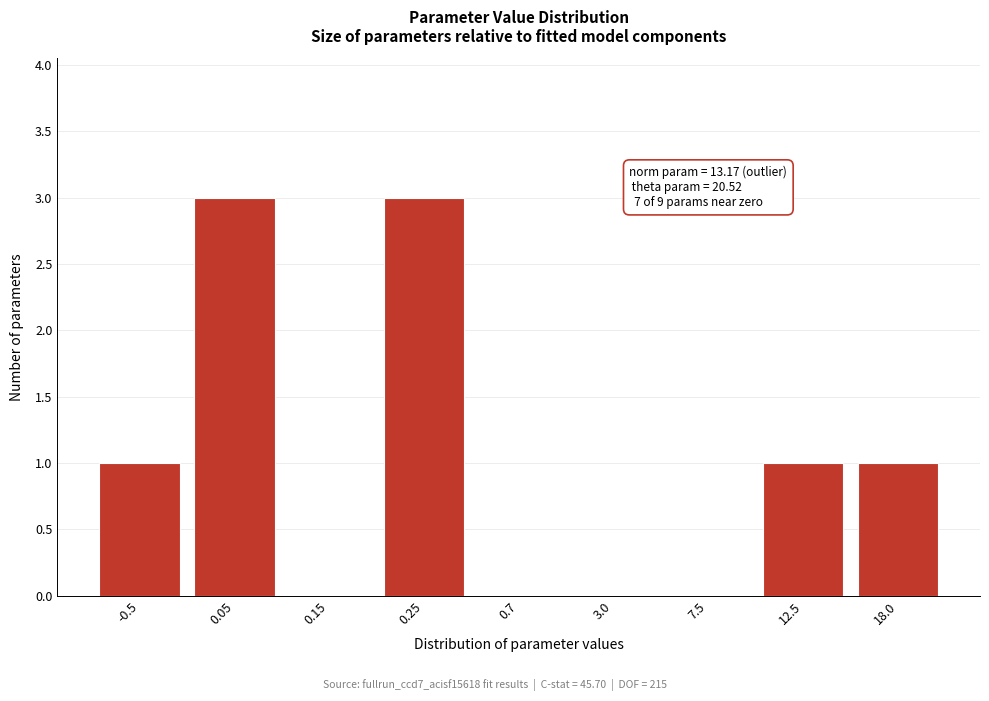

Reading left to right, transcribe all the data shown in this chart.

-0.5=1	0.05=3	0.15=0	0.25=3	0.7=0	3.0=0	7.5=0	12.5=1	18.0=1